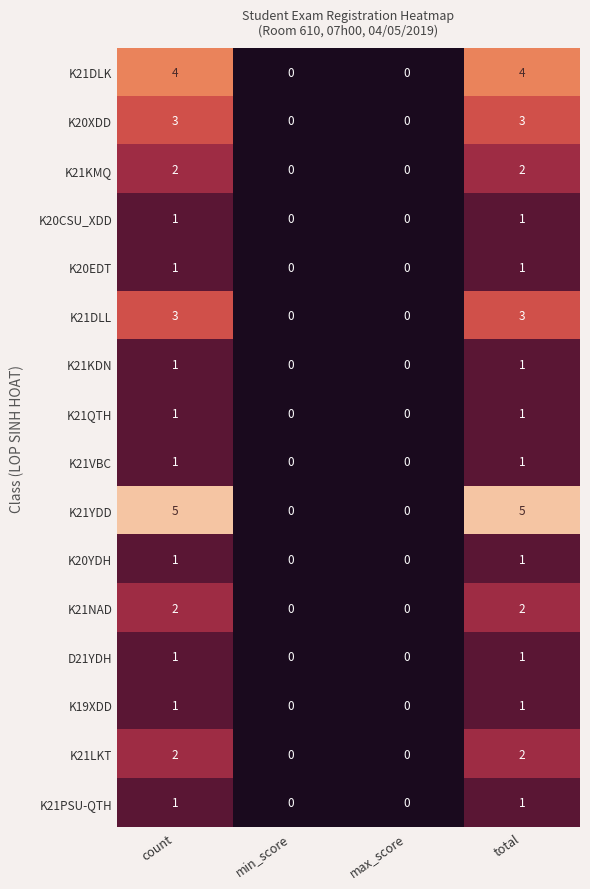

Count the number of categories in the chart.

4